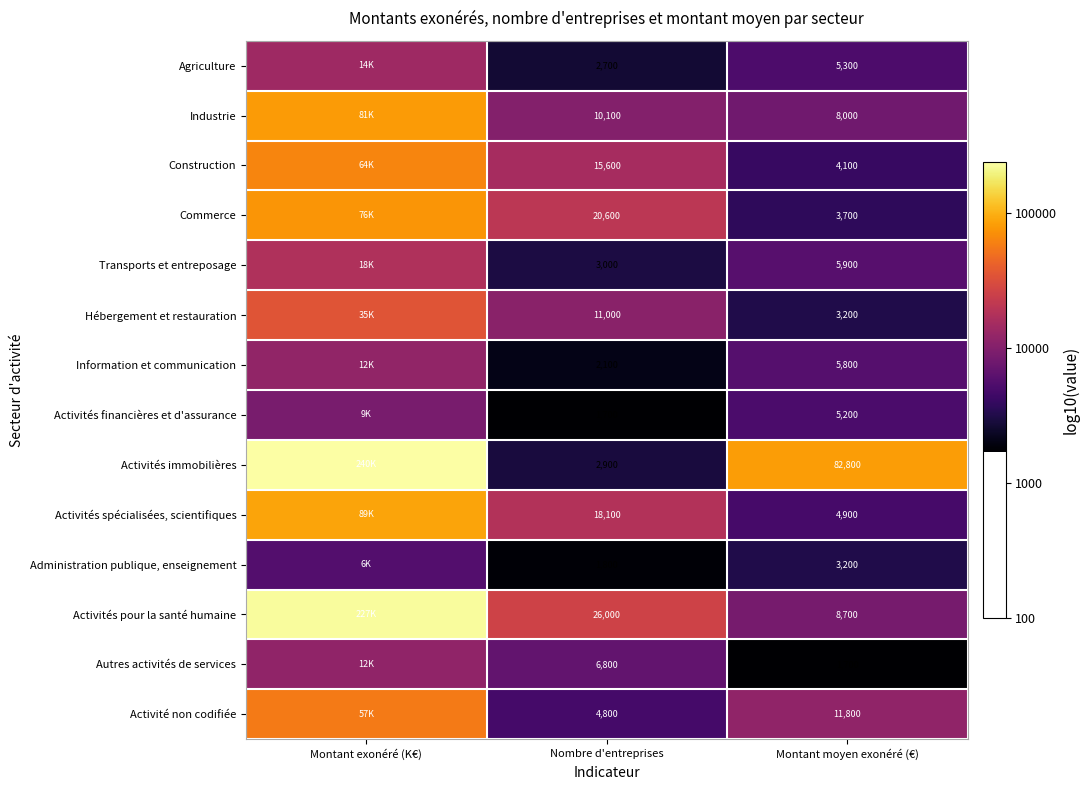

Which series changed the most between Nombre d'entreprises and Montant moyen exonéré (€)?

Activités immobilières